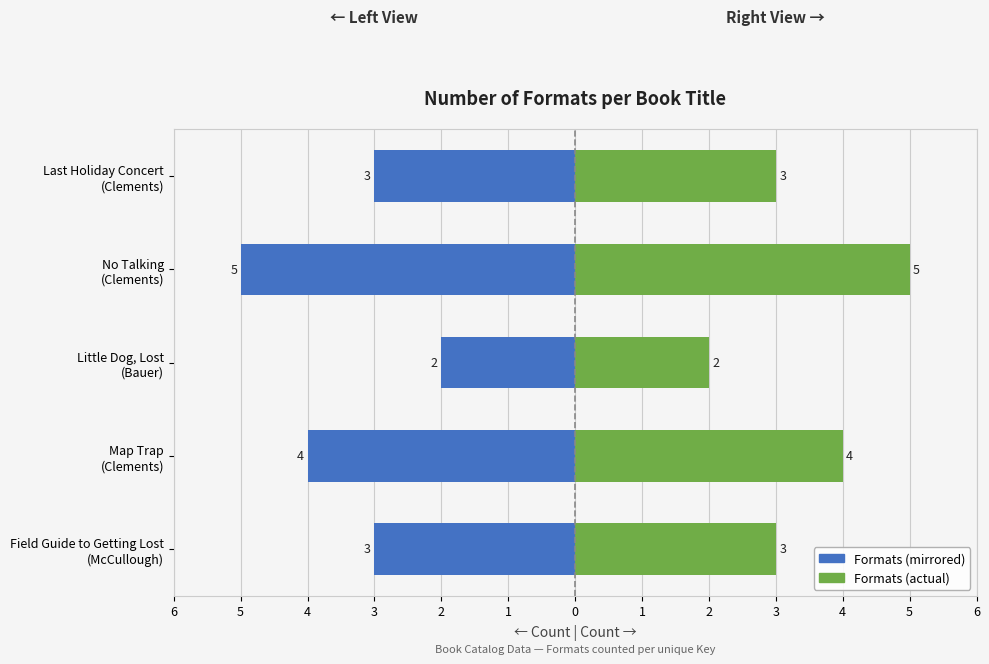

Are the bars horizontal?

Yes